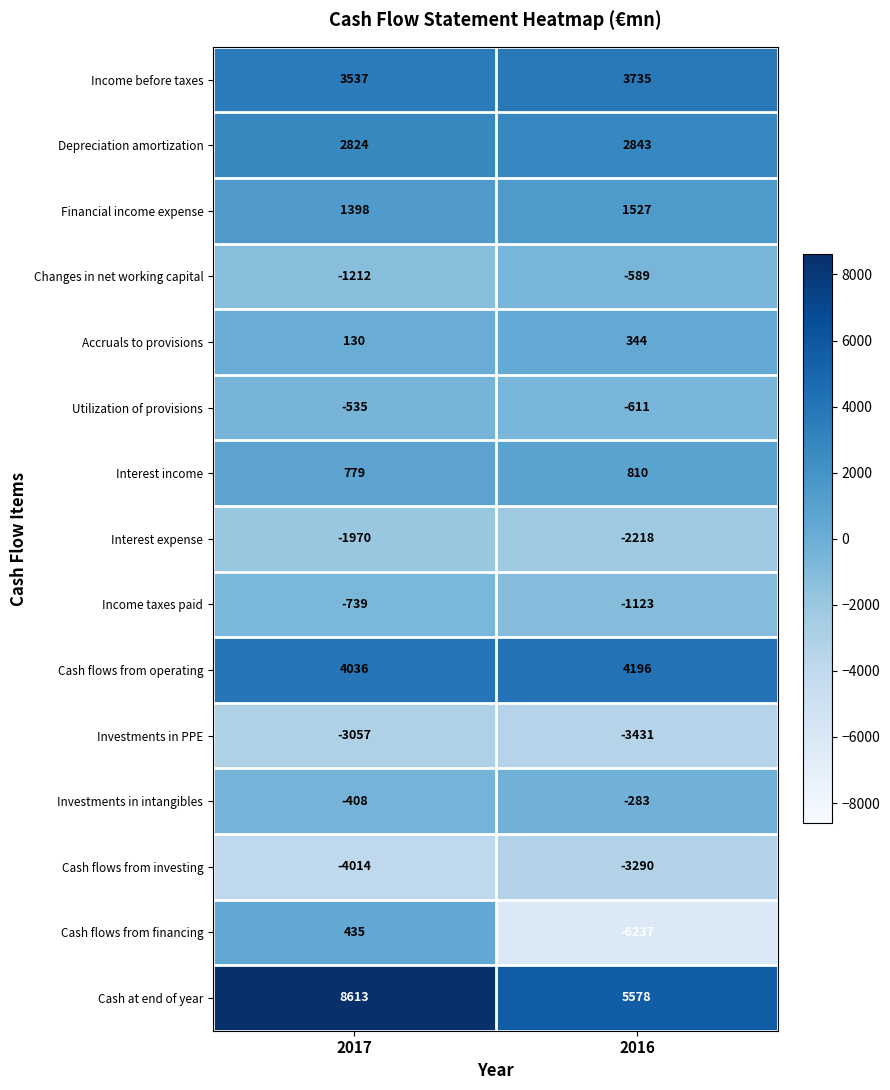

What is the minimum value shown in the chart?

-6237